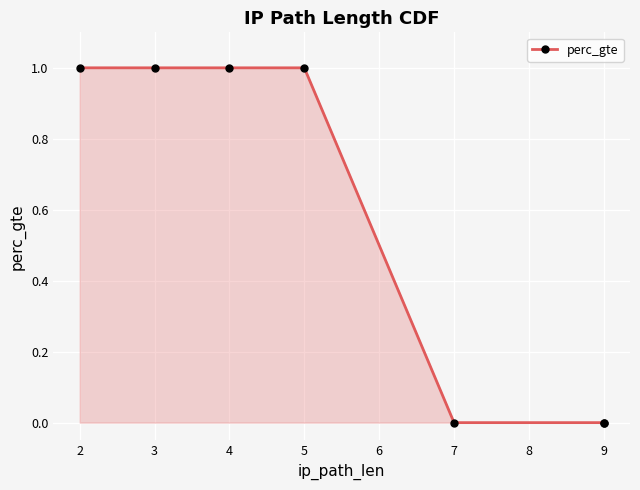

What is the change in value from 2 to 9?

-1.0